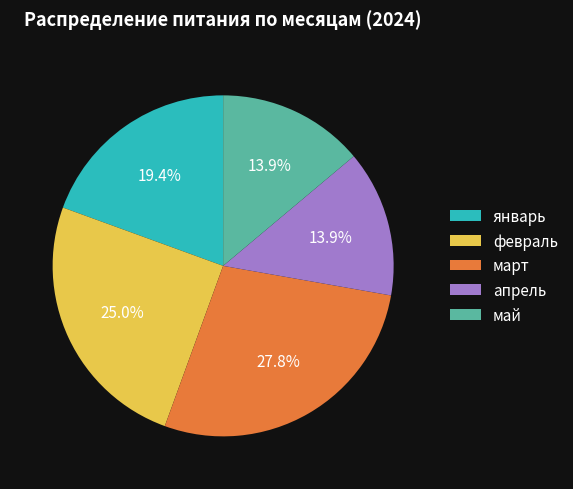

Do май and апрель together represent more than half of the pie?

No